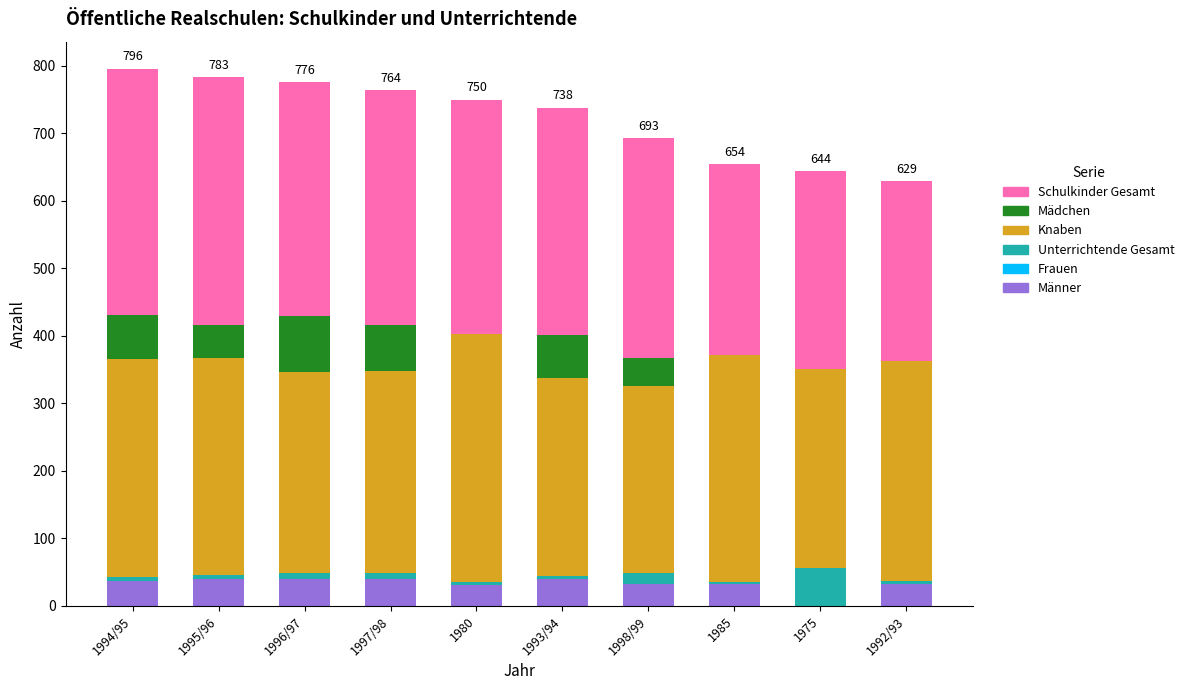

At which category is the sum across all series the highest?

1994/95